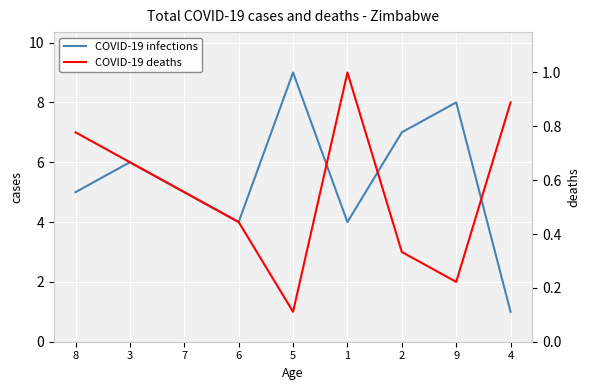

Is it true that COVID-19 deaths equals 0.2 at 4?

False